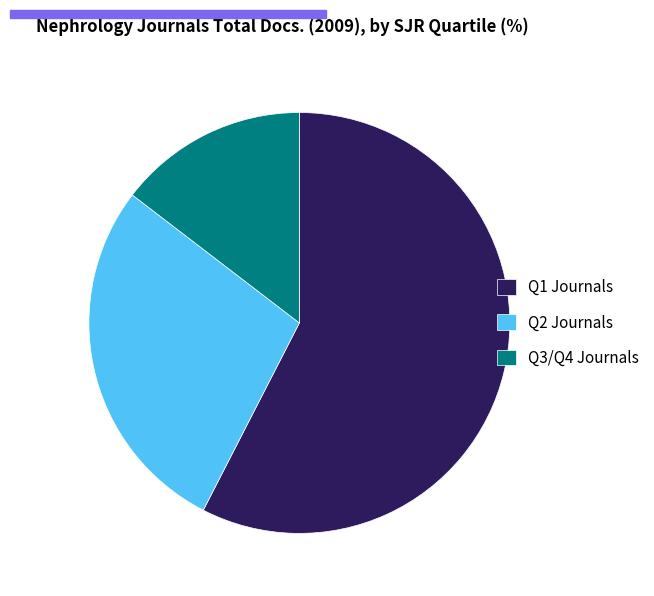

Count the number of slices in the pie.

3